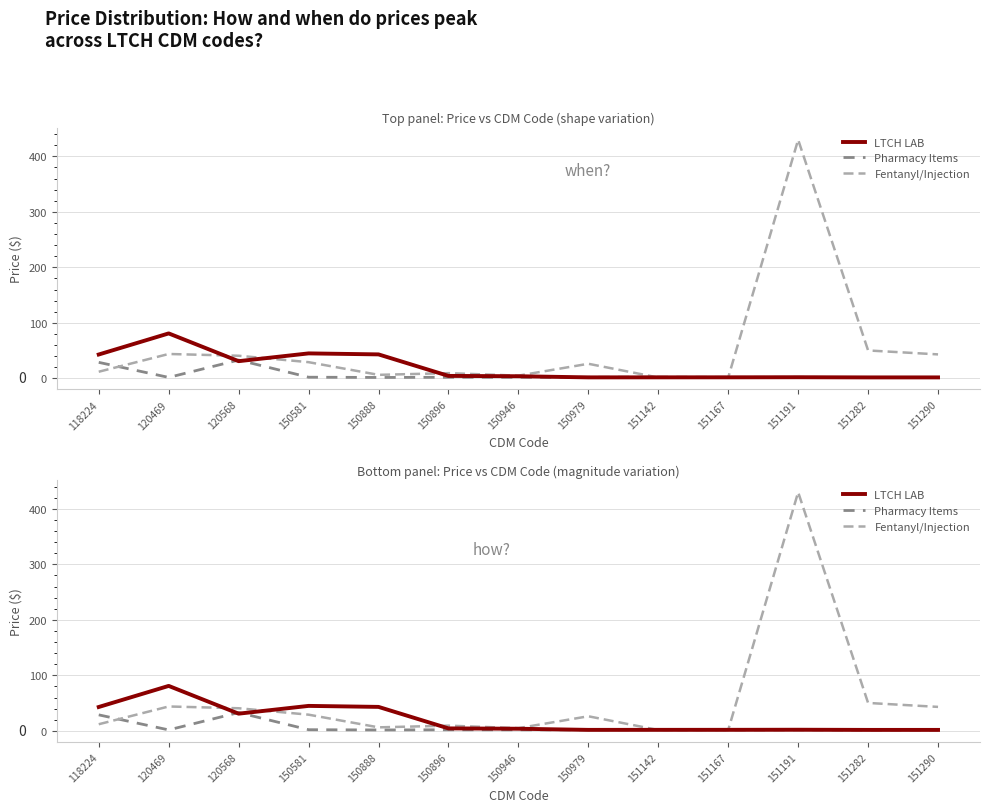

How many interior local peaks does the Pharmacy Items series have?

4